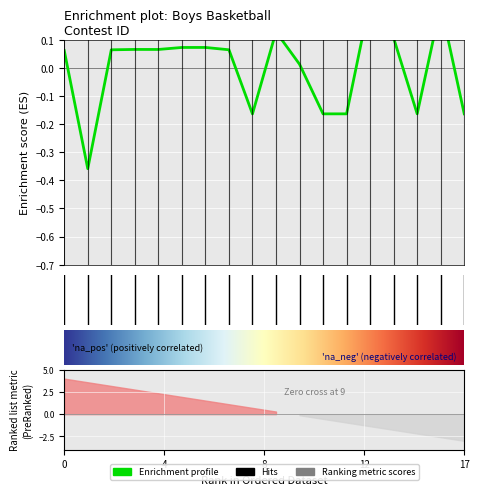

What is the difference between the maximum and second lowest values?

0.4